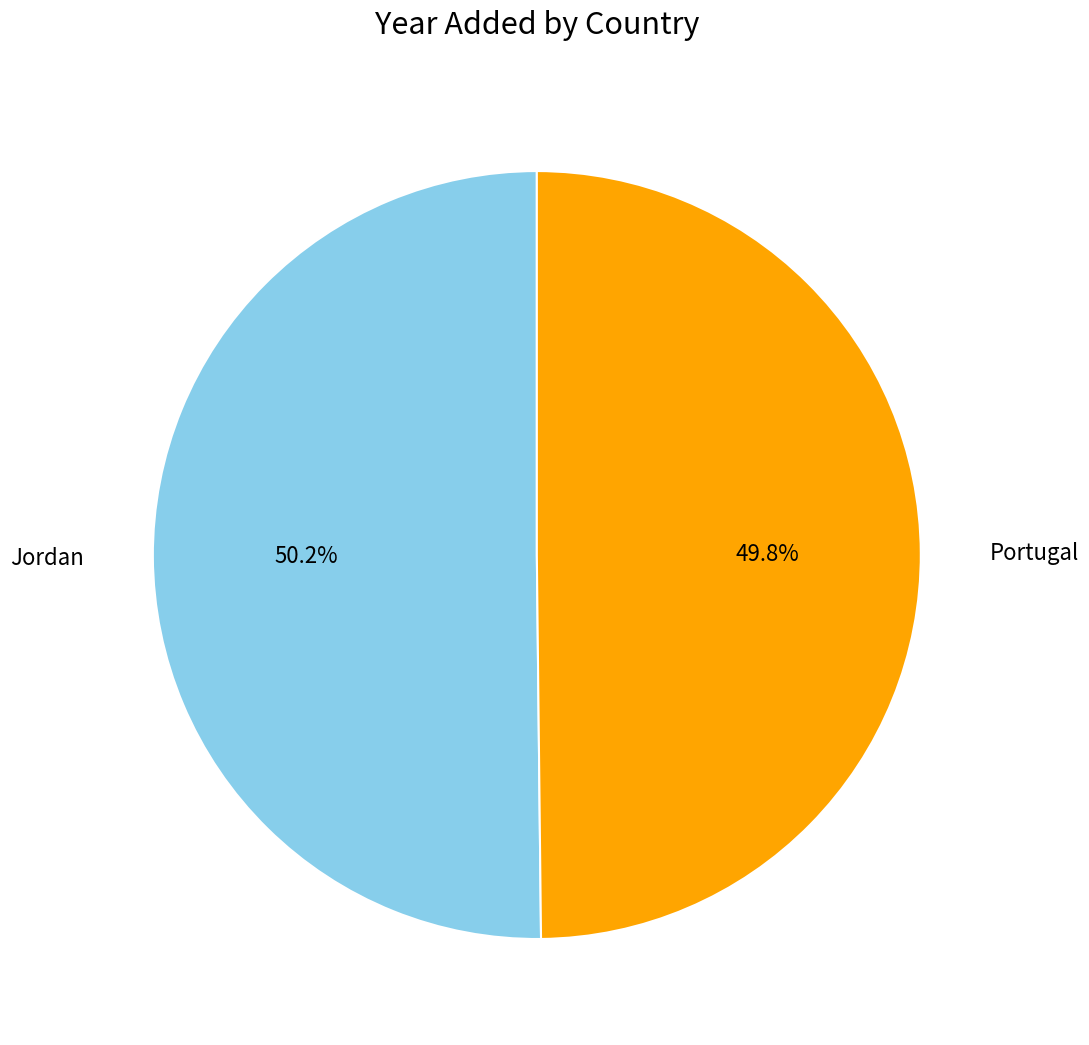

Does any single category account for the majority?

Yes